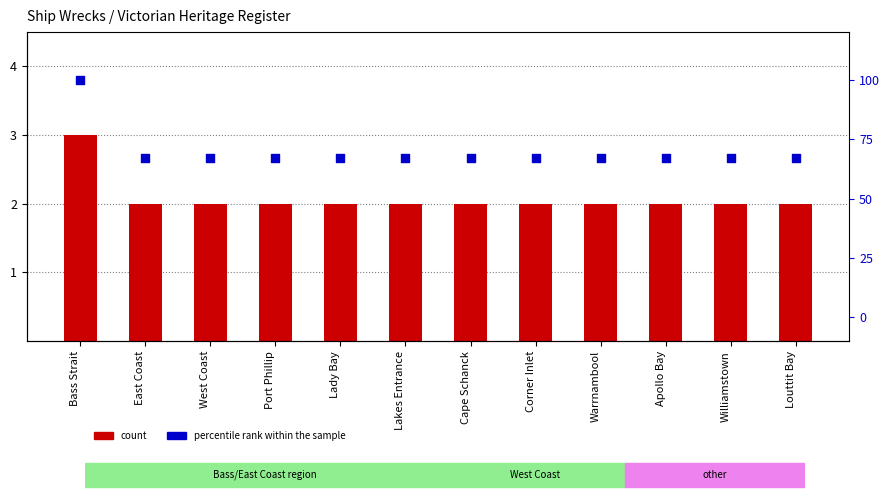

What is the total value across all series at East Coast?

69